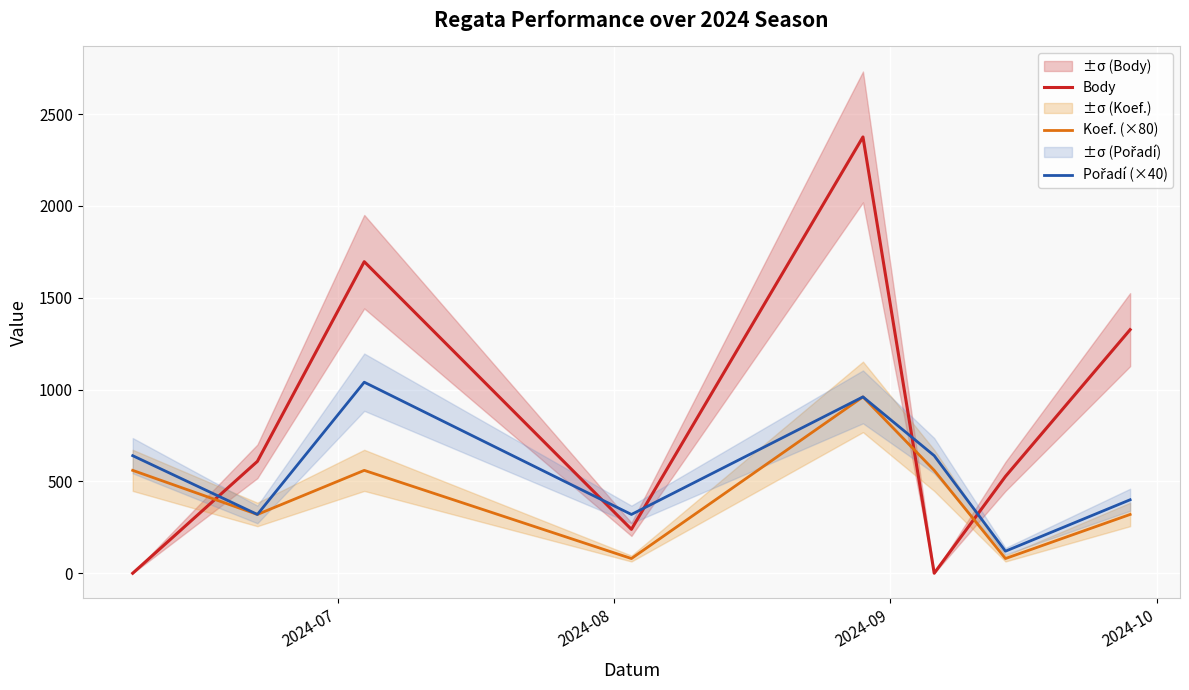

True or false: Koef. (×80) and Body intersect in this chart.

True